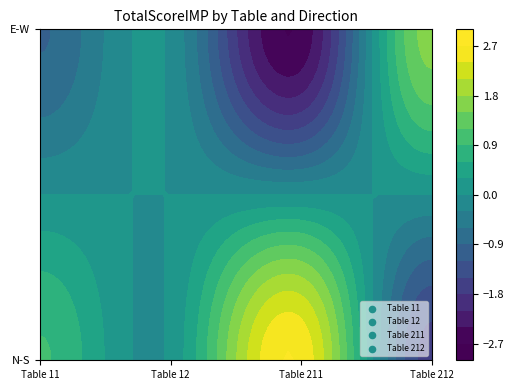

Reading right to left, transcribe all the data shown in this chart.

11: -0.9	0.9
12: -0.1	0.1
211: -2.6	2.6
212: 1.6	-1.6